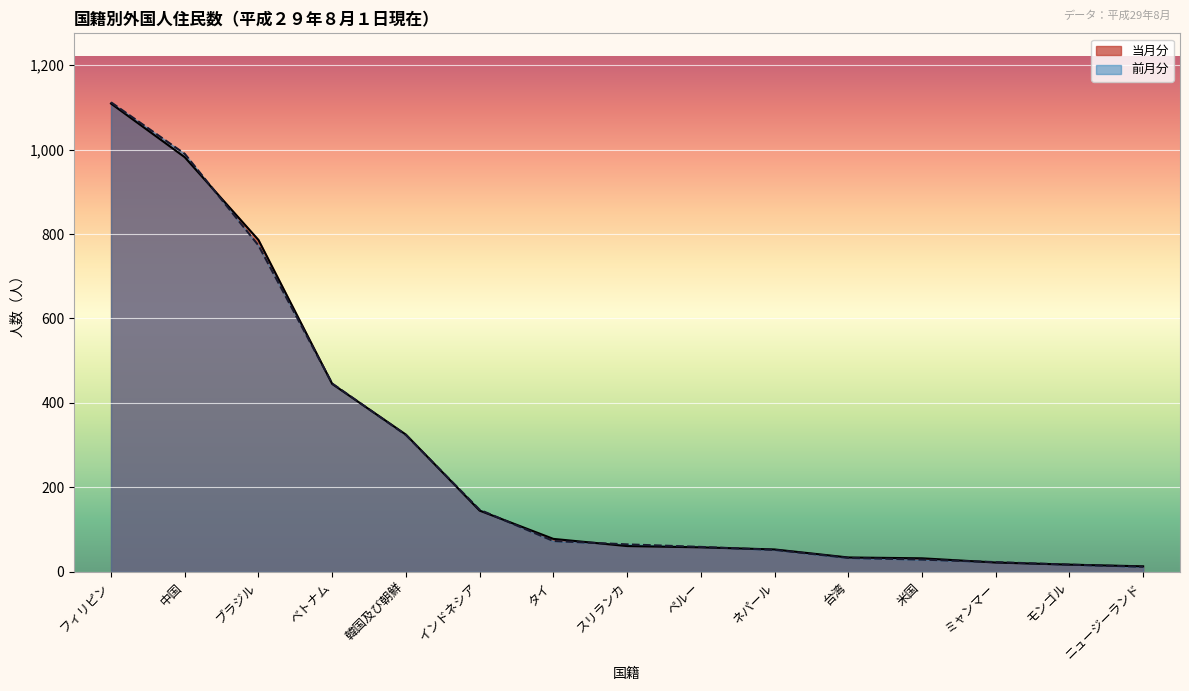

Reading left to right, list all the values displayed in this chart.

当月分: 1109	982	786	445	325	145	78	61	58	53	34	32	22	17	13
前月分: 1112	990	773	446	324	147	73	65	59	52	33	29	23	17	12